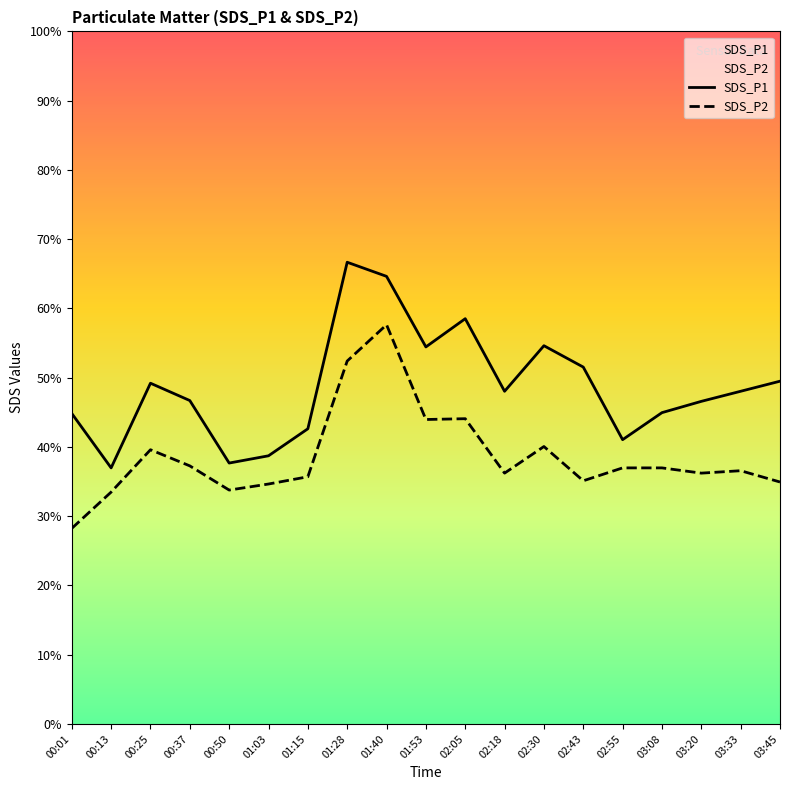

True or false: SDS_P1 and SDS_P2 intersect in this chart.

False